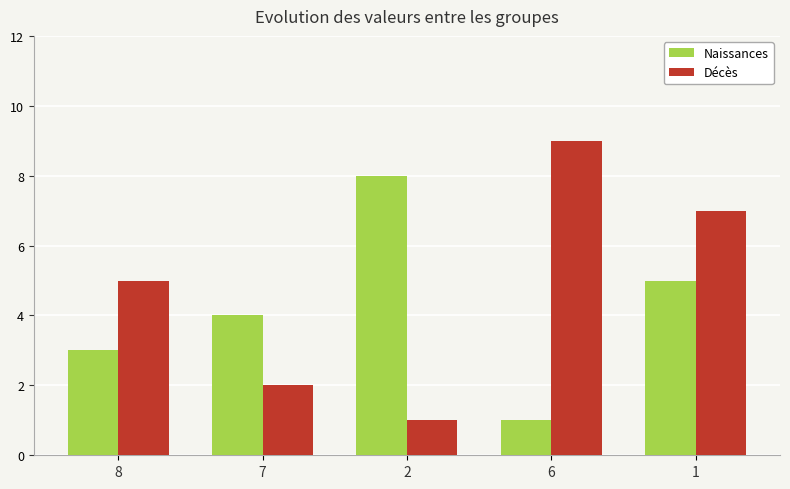

Reading left to right, transcribe all the data shown in this chart.

Naissances: 3	4	8	1	5
Décès: 5	2	1	9	7